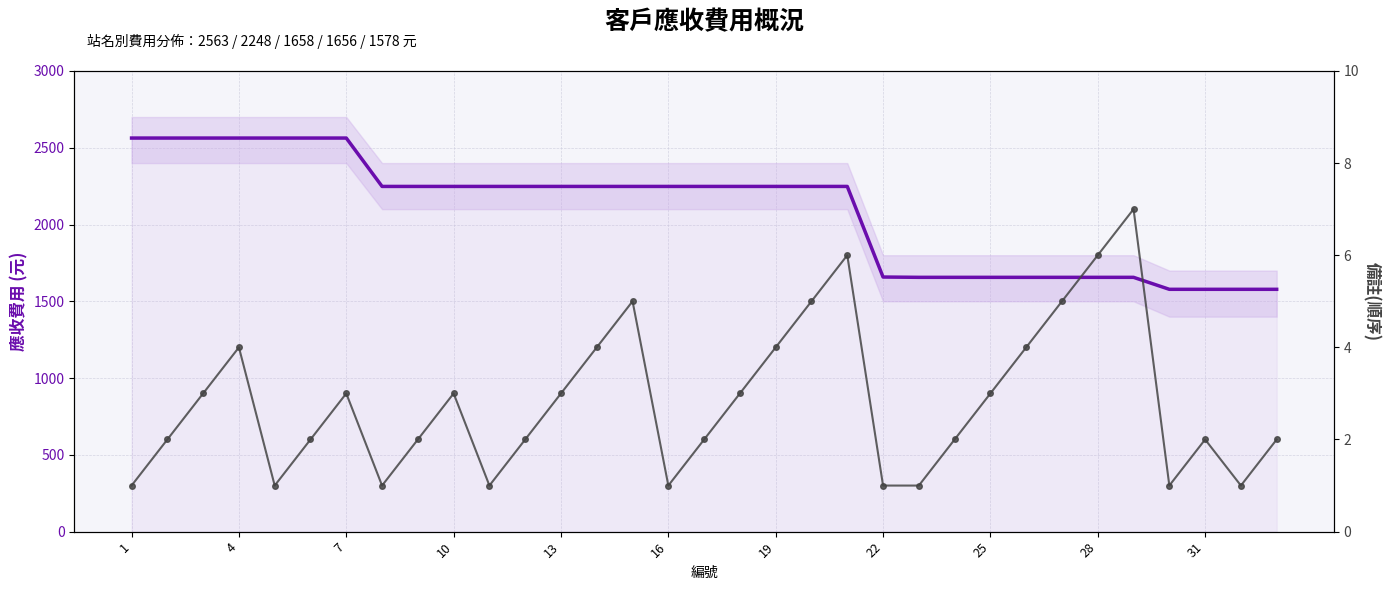

What is the spread (max minus min) of values at 13?

2562